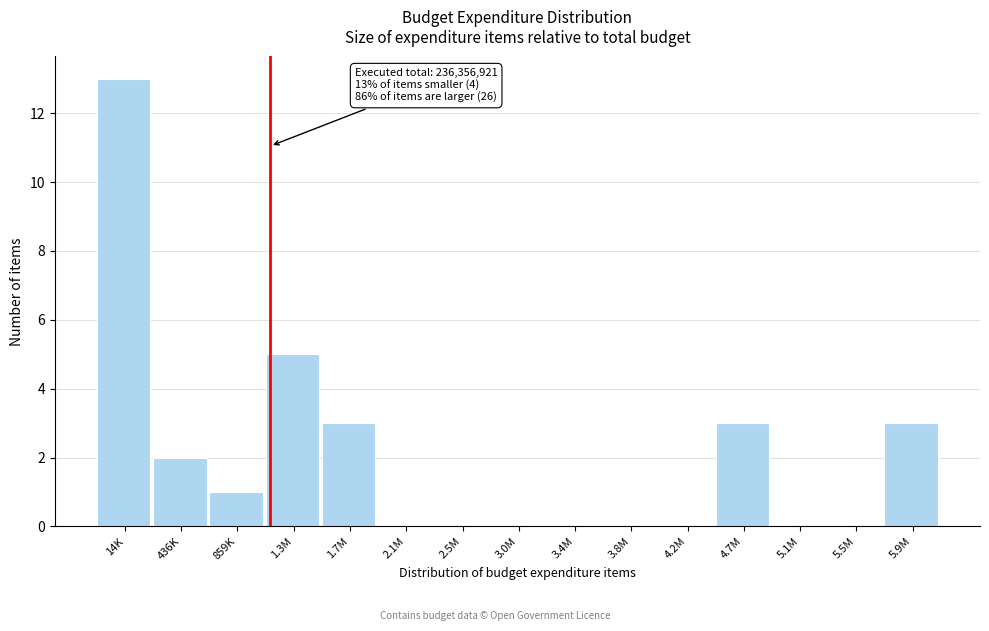

Reading left to right, what are all the values shown in this chart?

14K=13	436K=2	859K=1	1.3M=5	1.7M=3	2.1M=0	2.5M=0	3.0M=0	3.4M=0	3.8M=0	4.2M=0	4.7M=3	5.1M=0	5.5M=0	5.9M=3